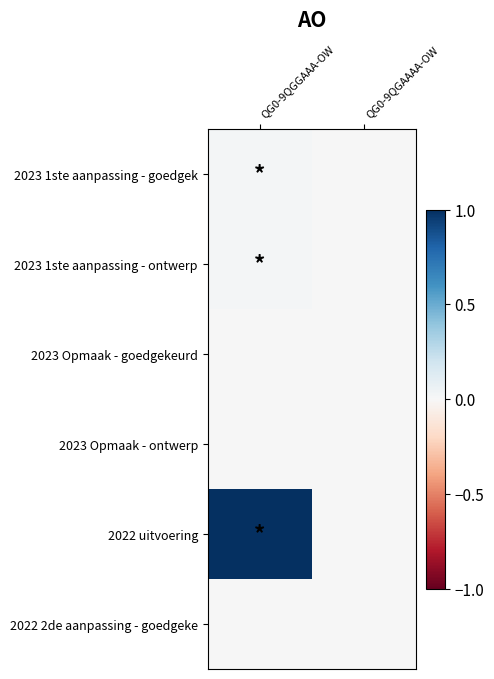

Reading right to left, what are all the values shown in this chart?

2023 1ste aanpassing - goedgek: QG0-9QGAAAA-OW=0.0	QG0-9QGGAAA-OW=0.0
2023 1ste aanpassing - ontwerp: QG0-9QGAAAA-OW=0.0	QG0-9QGGAAA-OW=0.0
2023 Opmaak - goedgekeurd: QG0-9QGAAAA-OW=0.0	QG0-9QGGAAA-OW=0.0
2023 Opmaak - ontwerp: QG0-9QGAAAA-OW=0.0	QG0-9QGGAAA-OW=0.0
2022 uitvoering: QG0-9QGAAAA-OW=0.0	QG0-9QGGAAA-OW=1.0
2022 2de aanpassing - goedgeke: QG0-9QGAAAA-OW=0.0	QG0-9QGGAAA-OW=0.0